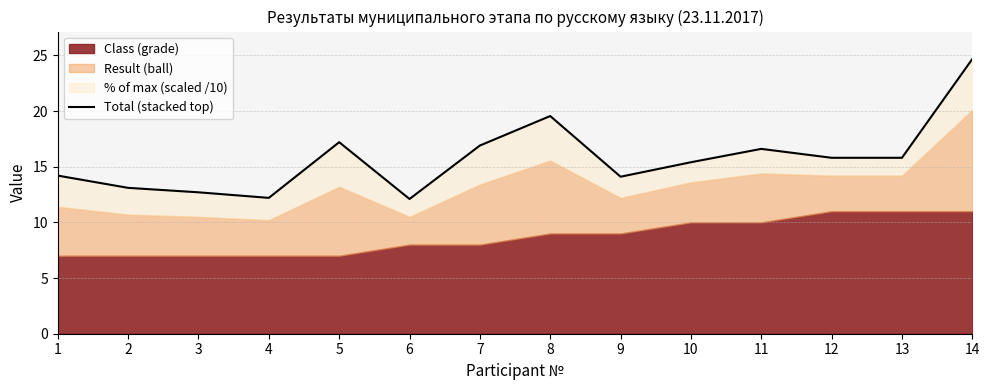

Rank the categories by value from highest to lowest.

14, 8, 5, 7, 11, 12, 13, 10, 1, 9, 2, 3, 4, 6